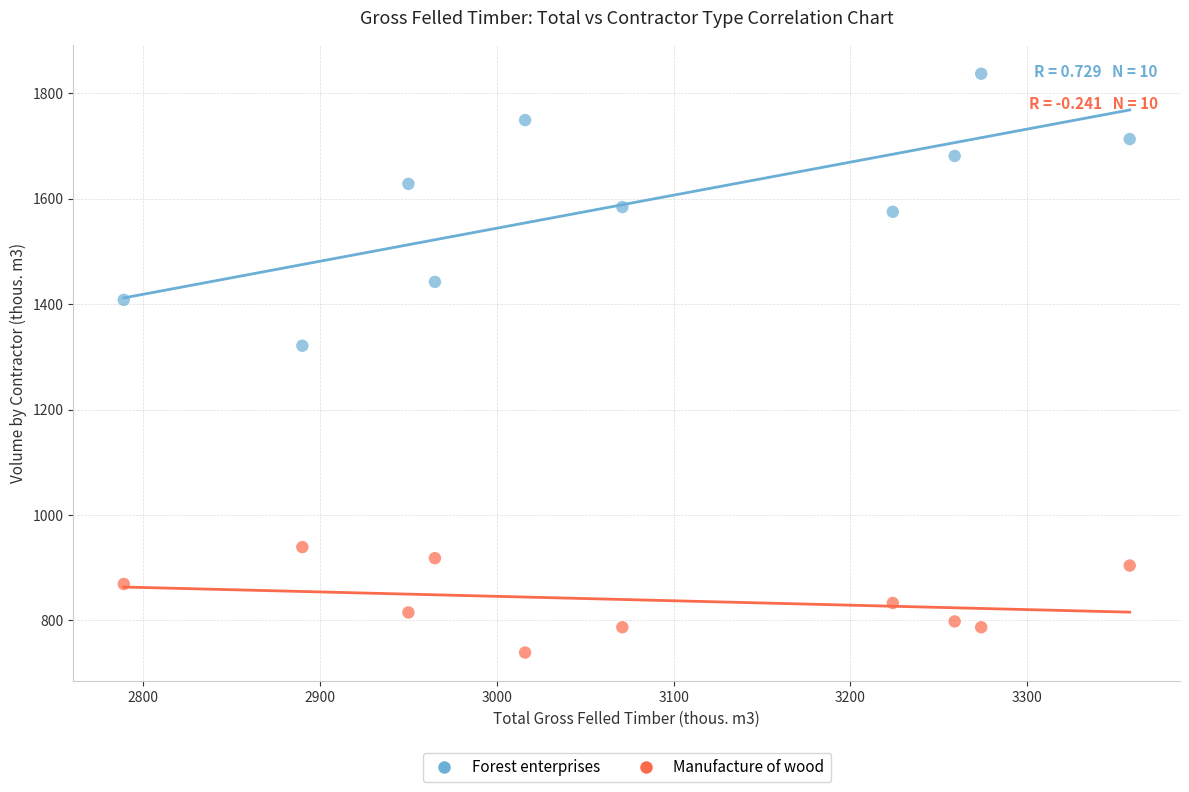

What are all the series names shown in the legend?

Forest enterprises, Manufacture of wood